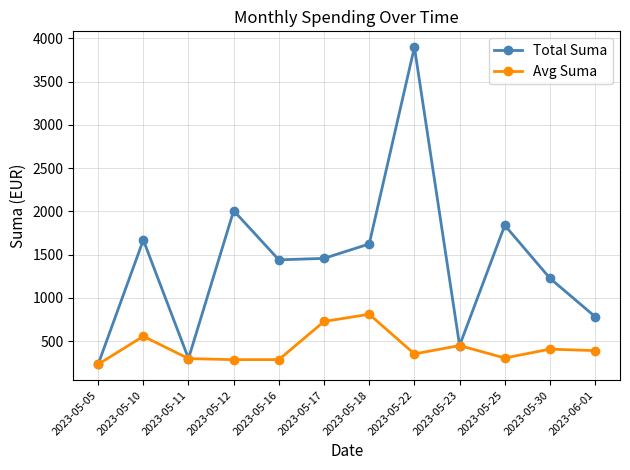

The Avg Suma series shows 257.3 at 2023-06-01. True or false?

False